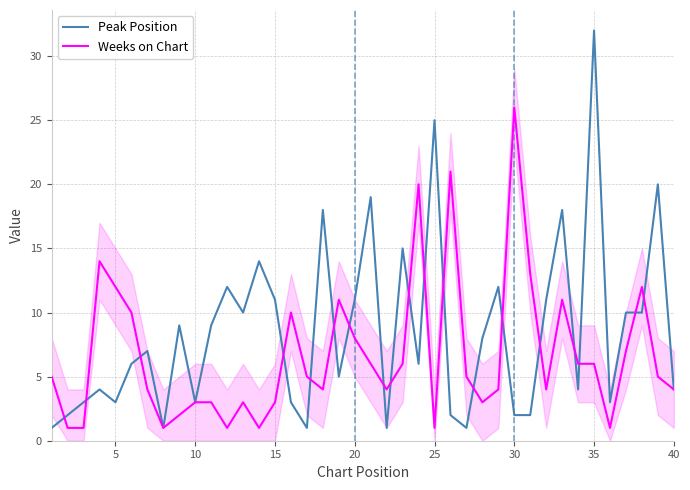

List the series in order of their overall mean, lowest first.

Weeks on Chart, Peak Position